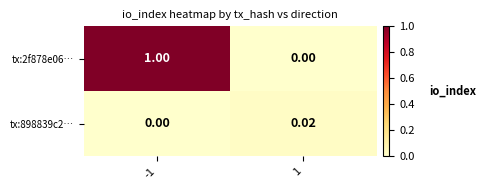

How many distinct data groups are displayed?

2